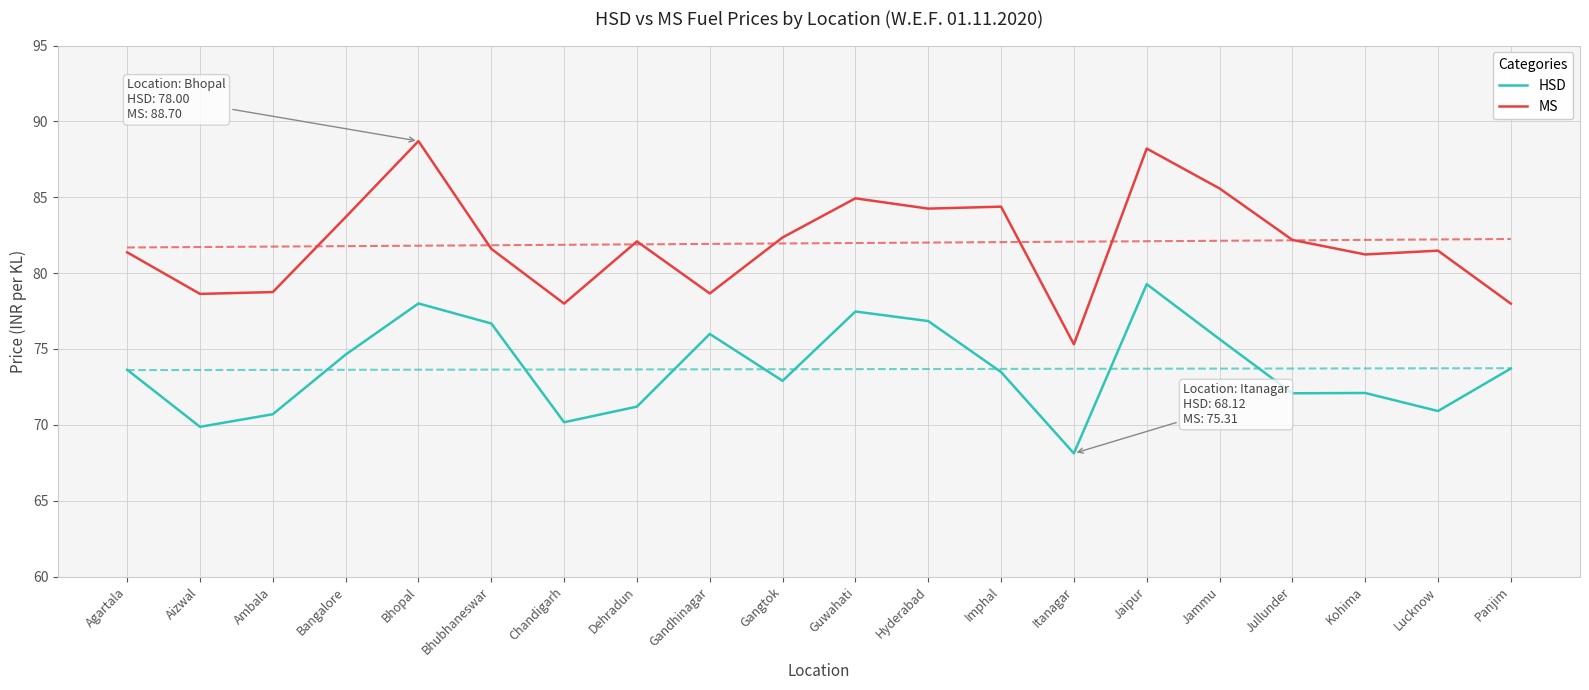

Which category has the lowest value in the MS series?

Itanagar